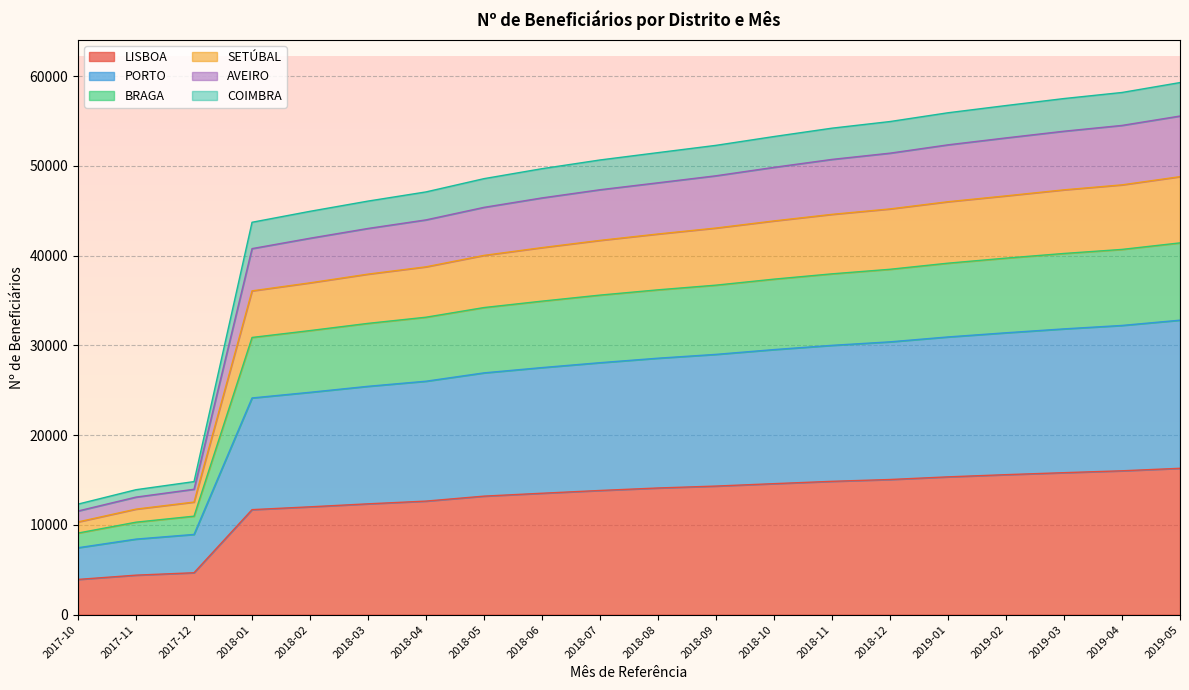

Between 2018-06 and 2017-12, which is larger?

2018-06